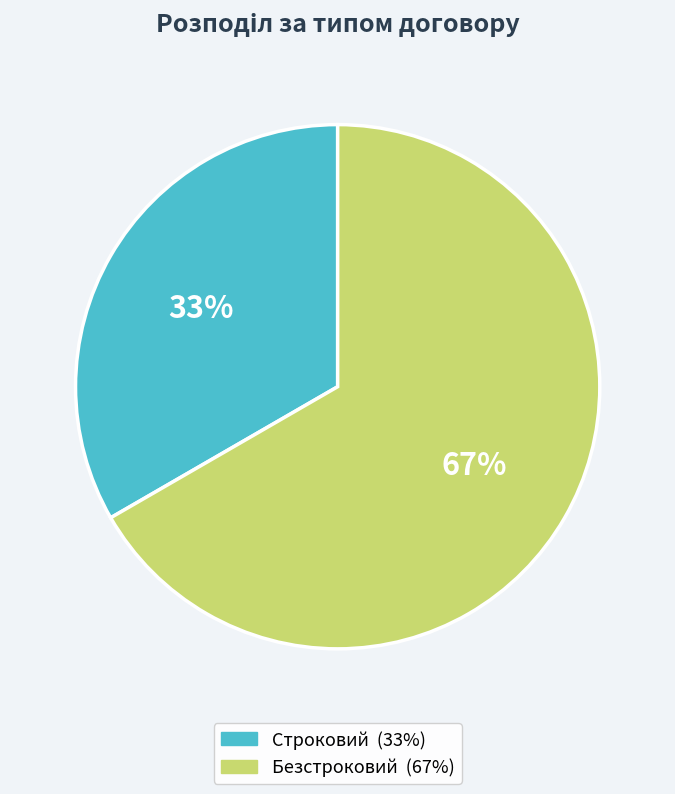

What percentage is the Безстроковий slice, to the nearest percent?

67%